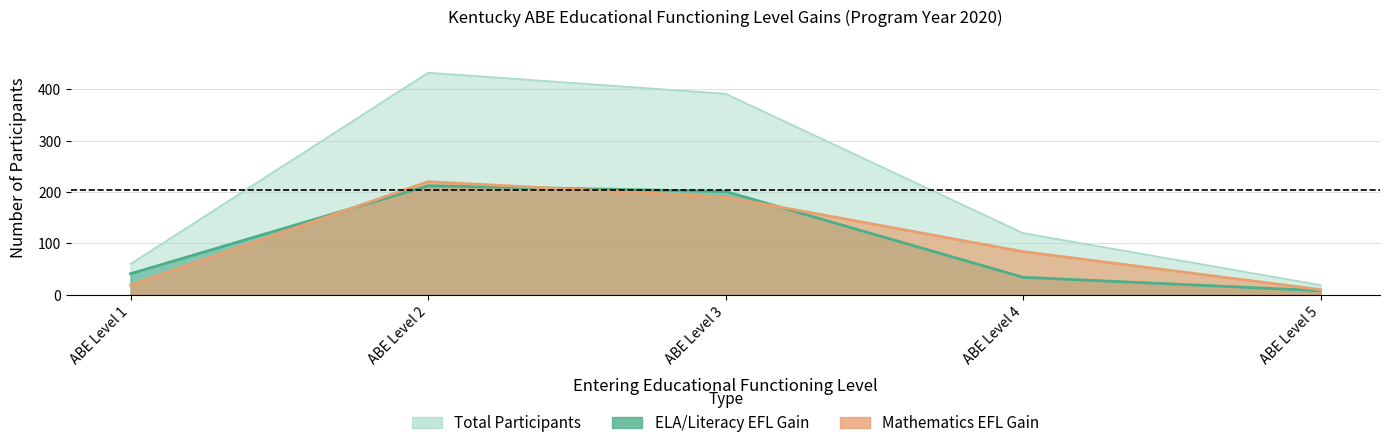

Rank the categories by Total Number of Participants value from lowest to highest.

ABE Level 5, ABE Level 1, ABE Level 4, ABE Level 3, ABE Level 2